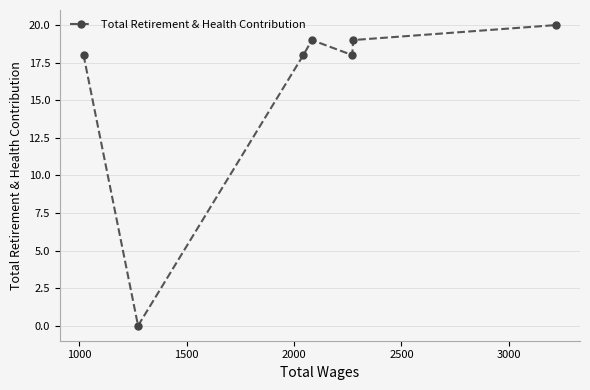

How many points are higher than both their immediate neighbors (excluding endpoints)?

1